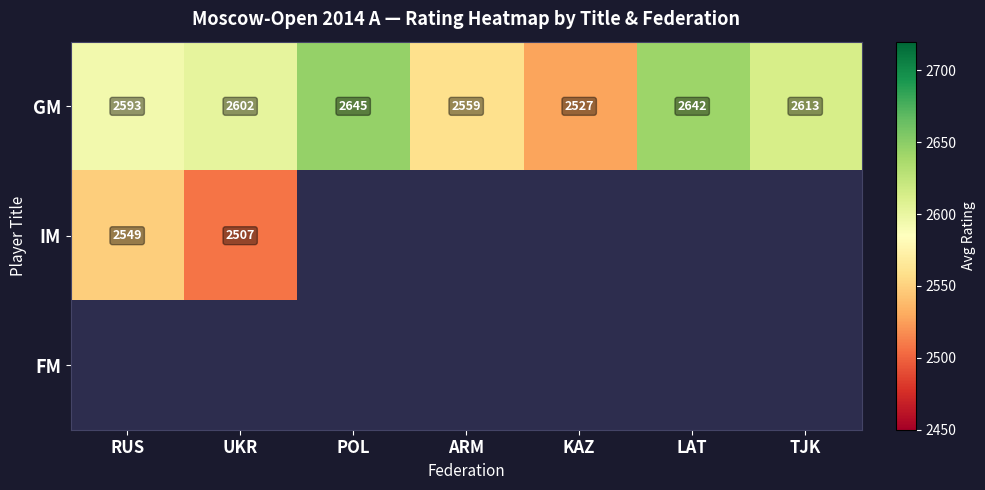

Rank the categories by GM value from lowest to highest.

KAZ, ARM, RUS, UKR, TJK, LAT, POL